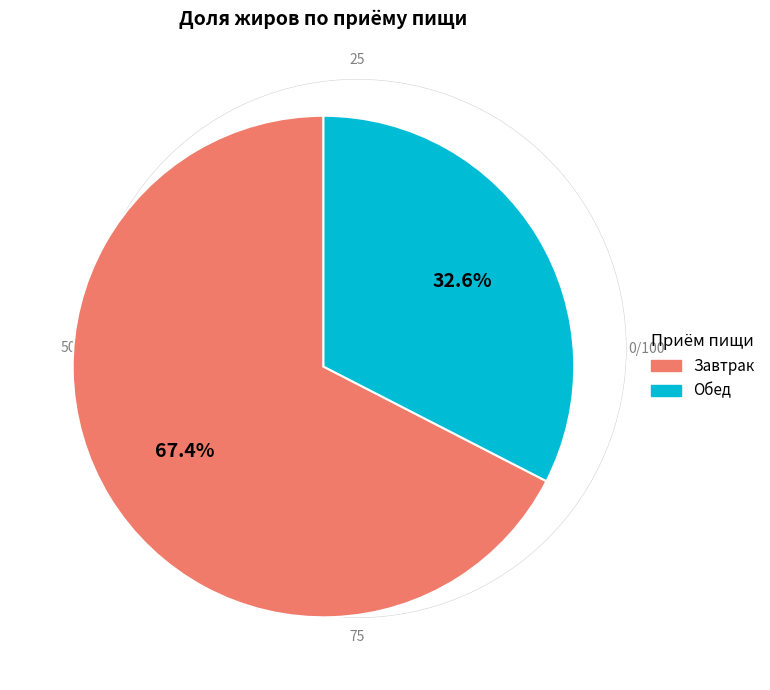

Between Завтрак and Обед, which is larger?

Завтрак